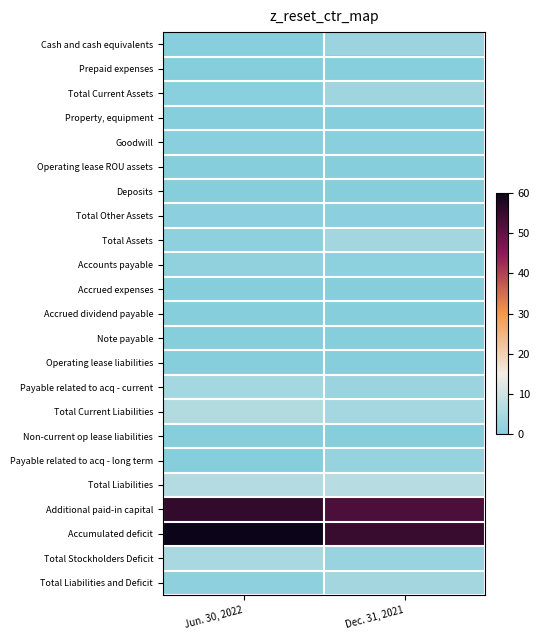

Between Jun. 30, 2022 and Dec. 31, 2021, which series saw the biggest shift?

Accumulated deficit